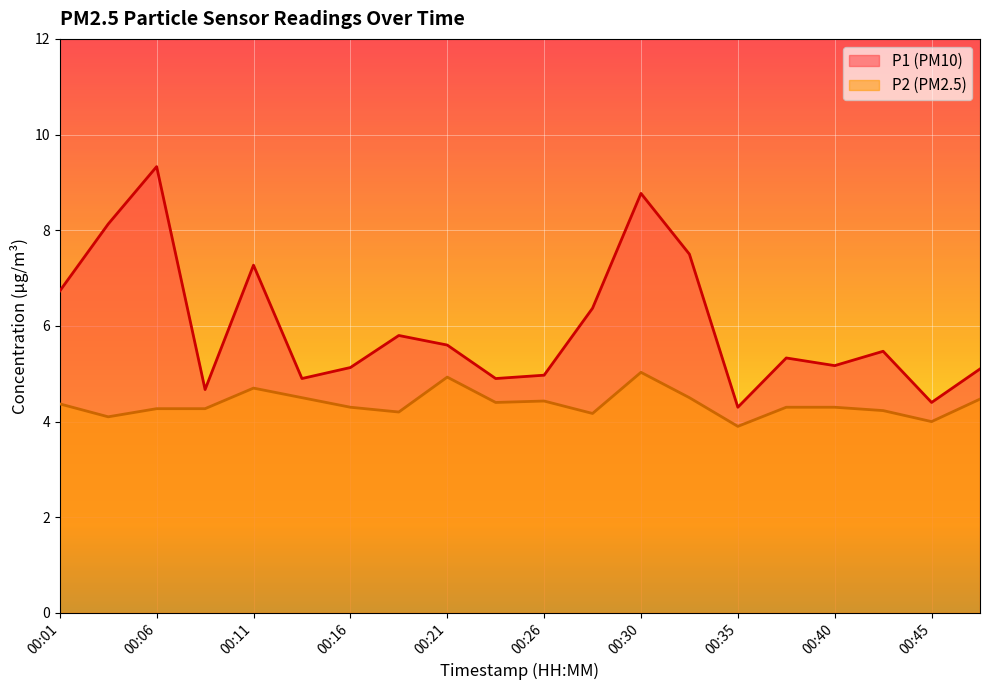

At which category does the chart reach its peak across all series?

00:06